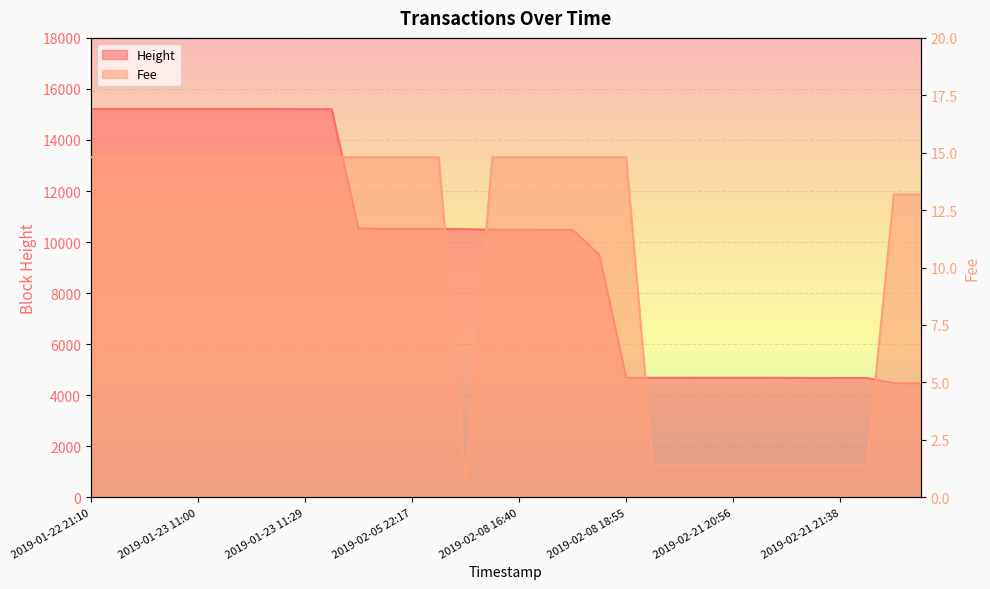

What is the value of the Fee point at the 28th from the left?

1.4